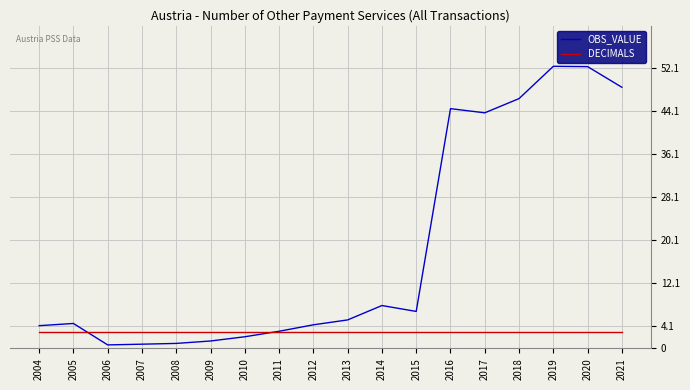

What is the difference between the maximum and minimum values in the OBS_VALUE series?

51.8